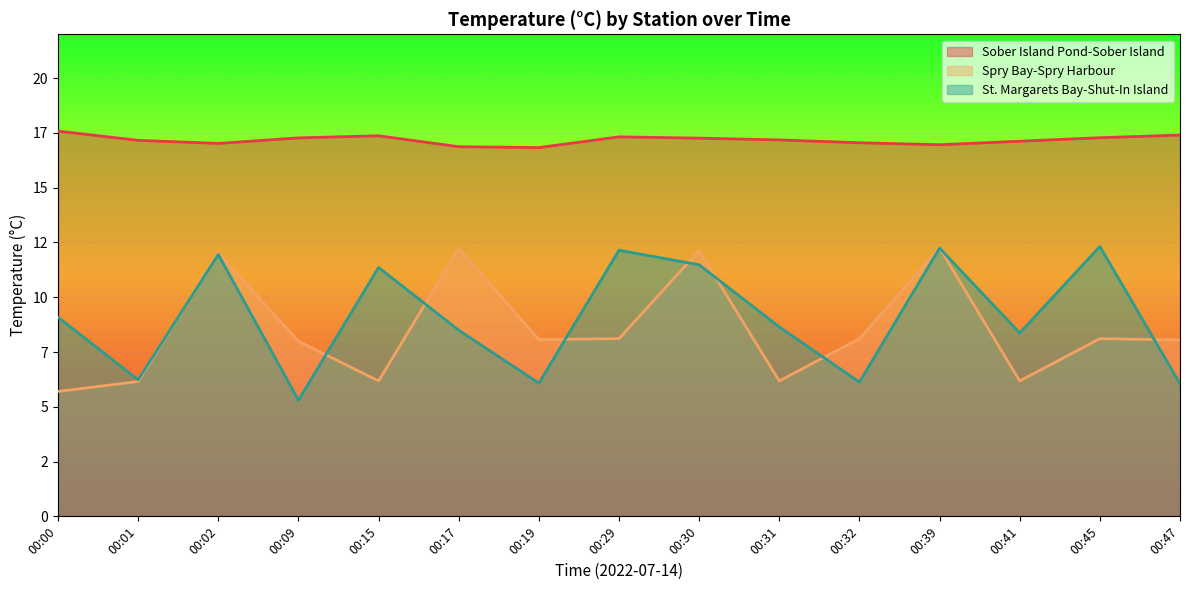

Rank the series by their maximum value, from lowest to highest.

Spry Bay-Spry Harbour, St. Margarets Bay-Shut-In Island, Sober Island Pond-Sober Island